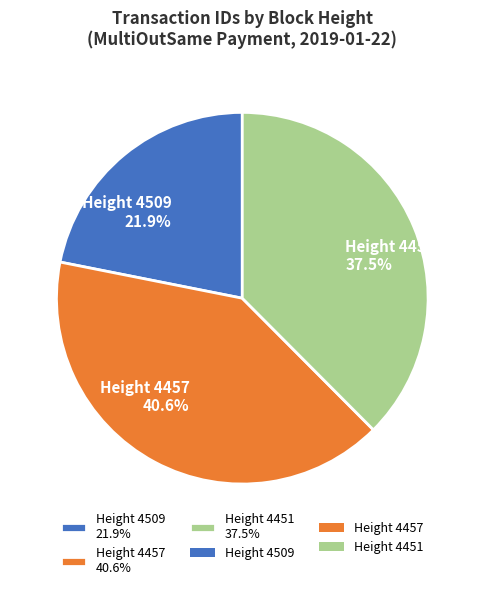

Is there a majority slice in this chart?

No